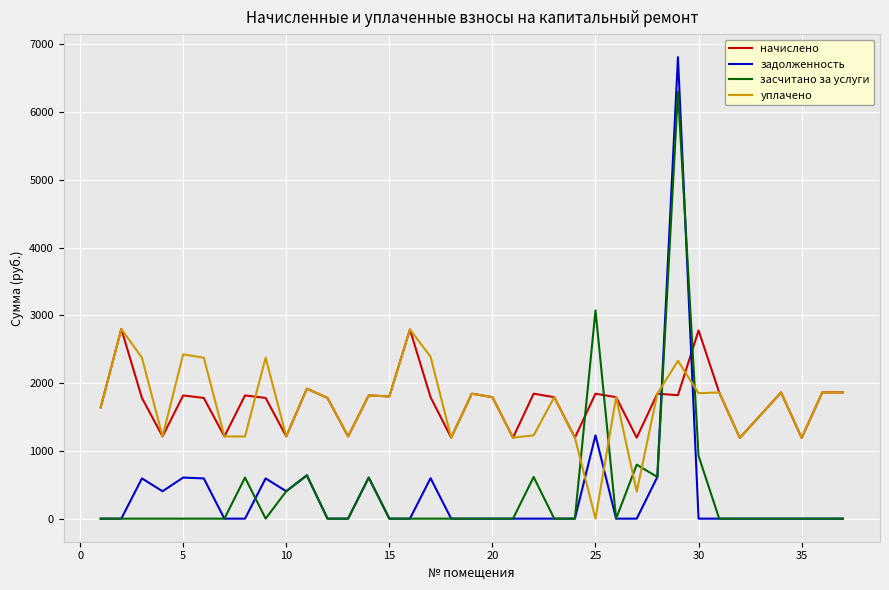

What is the sum of all уплачено values?

60830.8